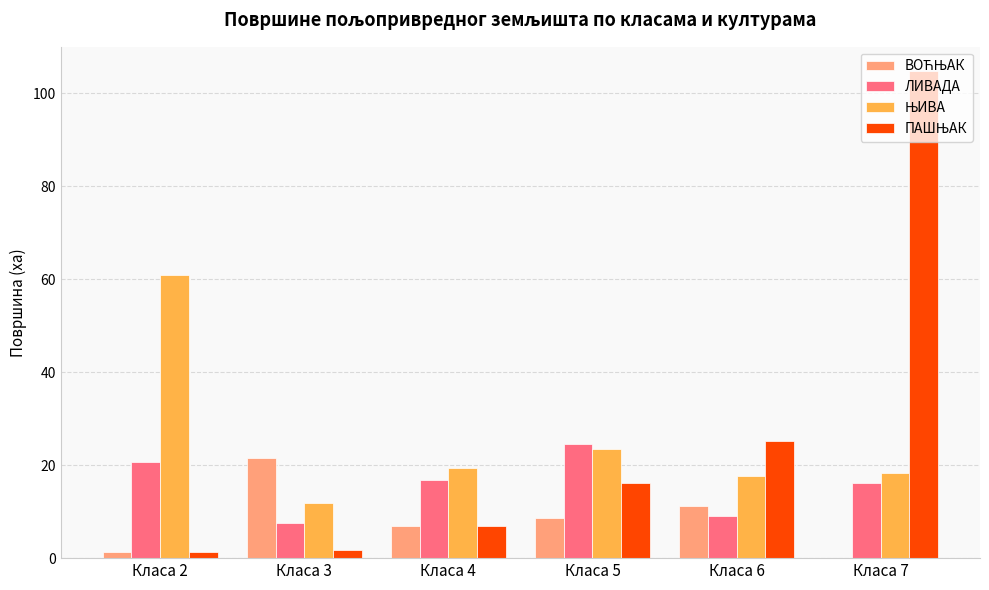

What is the maximum value shown in the chart?

104.7